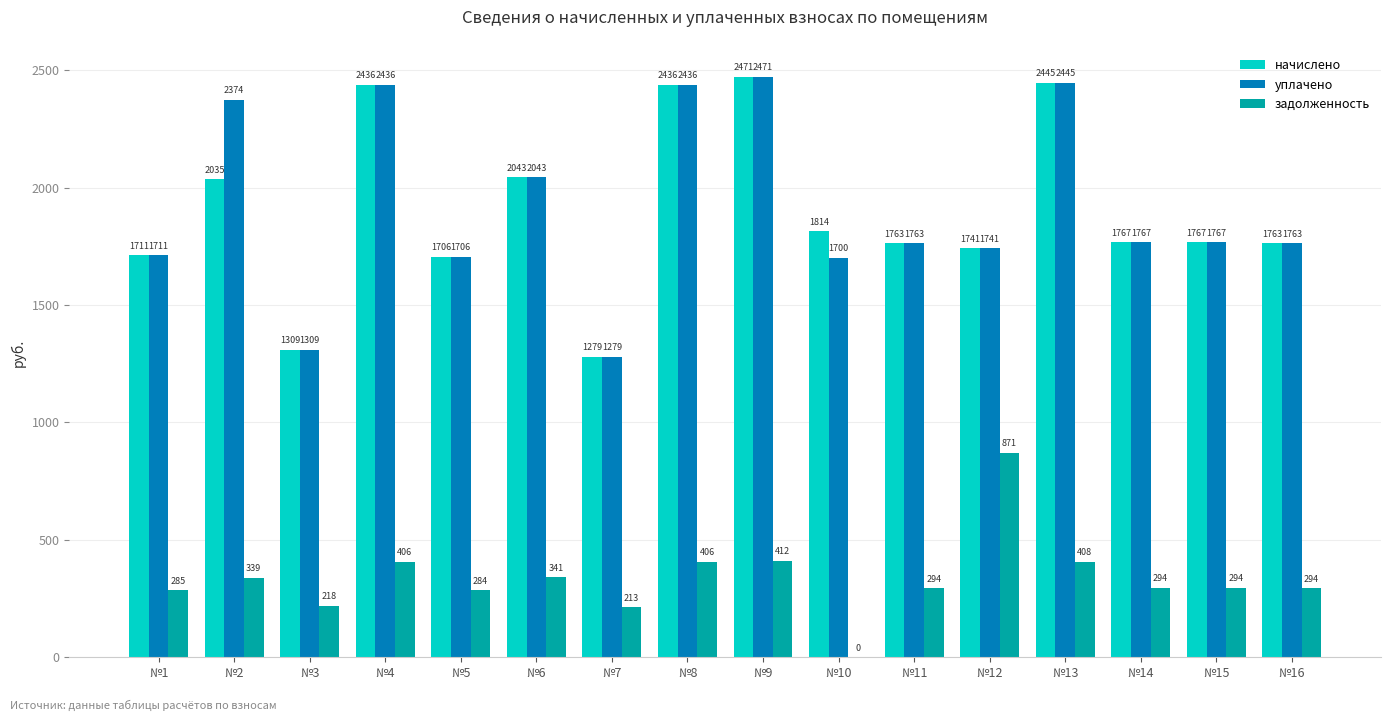

The value of начислено at №11 is 830.3. True or false?

False